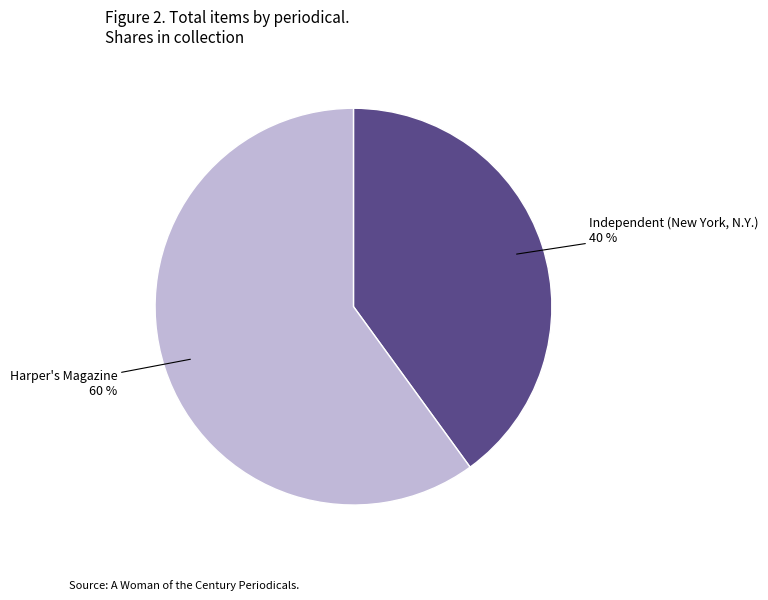

To the nearest percent, what is the difference between the largest and smallest slice percentages?

20%